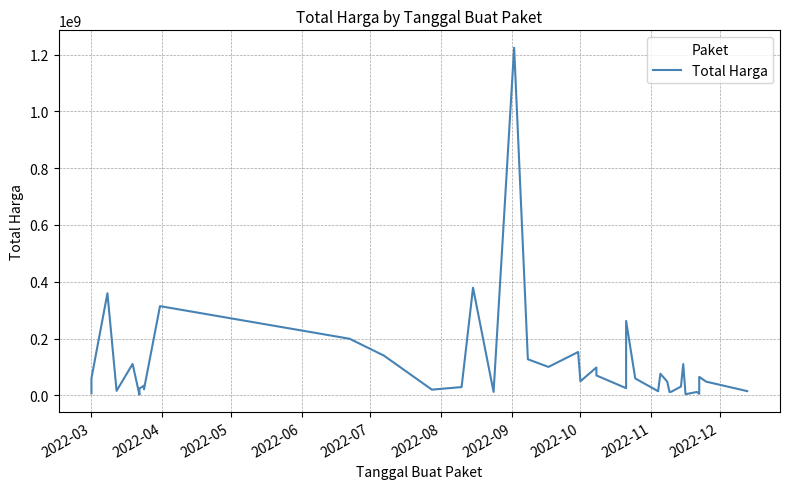

What is the sum of all values?

4375595175